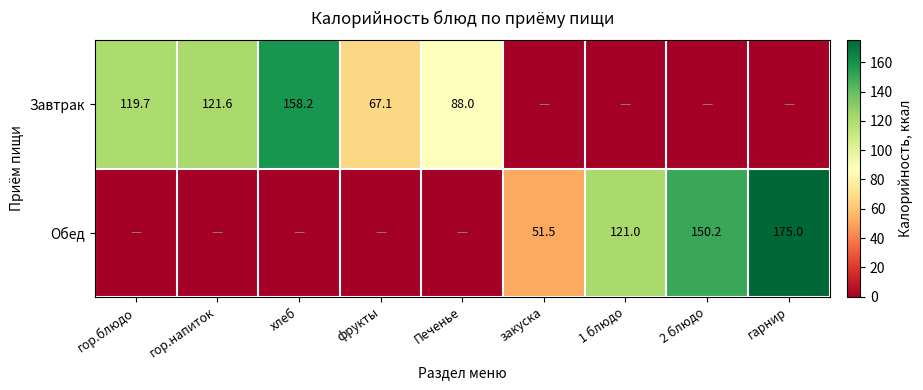

Is it true that Завтрак equals 68.5 at гор.блюдо?

False